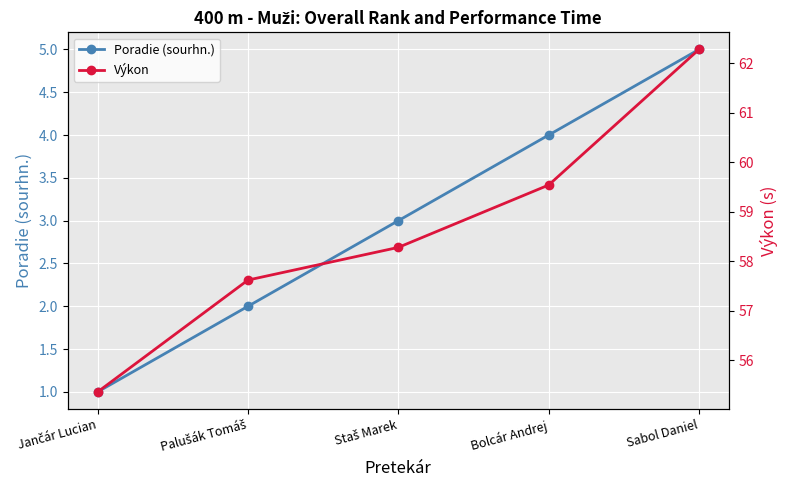

Reading left to right, transcribe all the data shown in this chart.

Poradie (sourhn.): 1.0	2.0	3.0	4.0	5.0
Výkon: 55.4	57.6	58.3	59.5	62.3